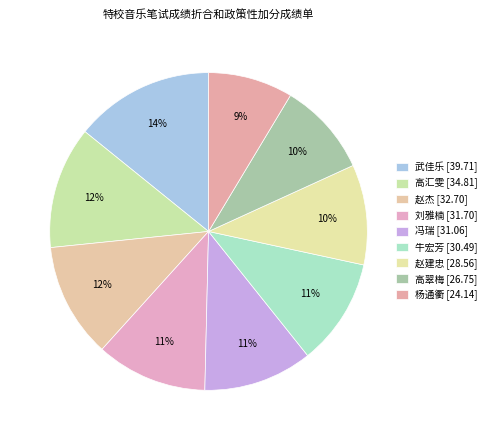

Count the number of slices in the pie.

9